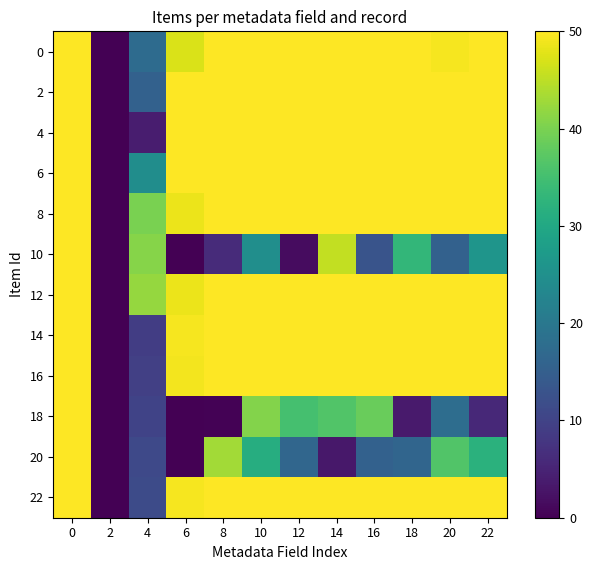

Which series has the largest range (max minus min)?

2